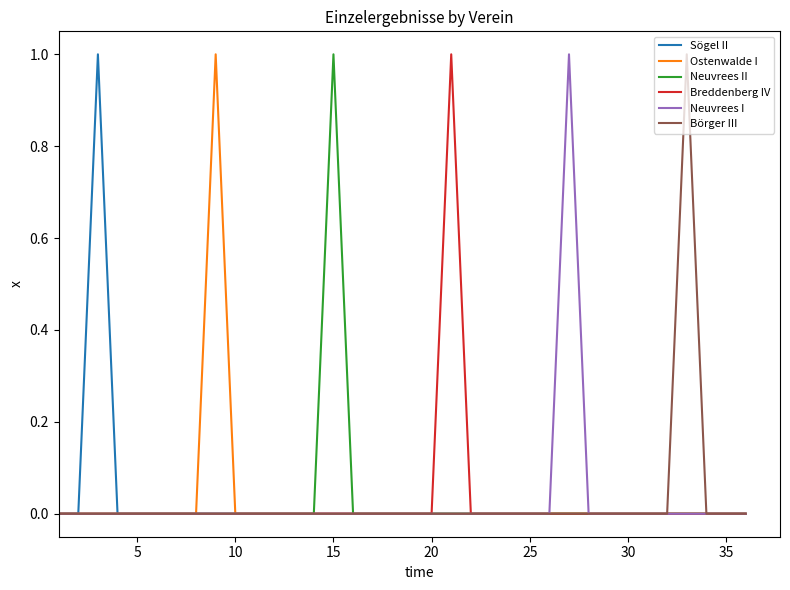

How many lines are shown in the chart?

6